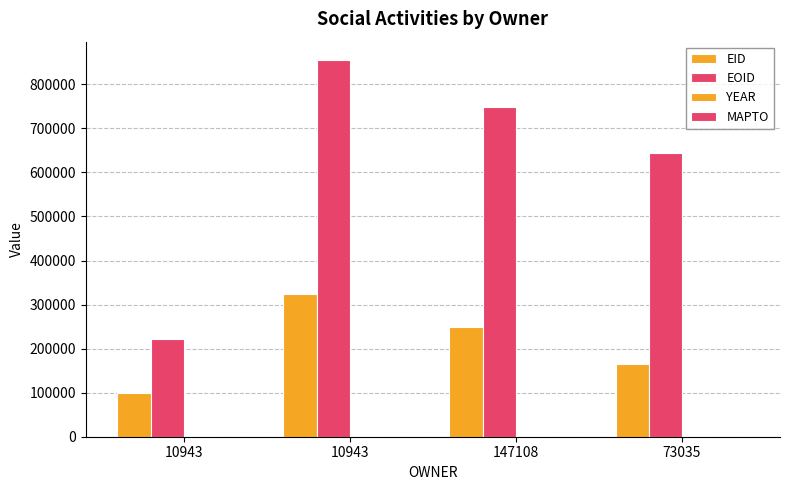

Are the bars grouped side by side (vs. stacked)?

Yes